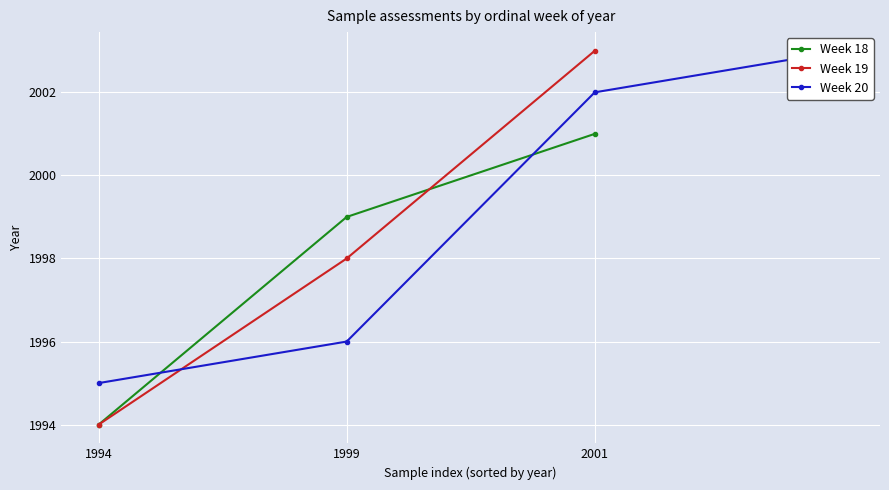

What is the value of the Week 19 point at the 2nd from the left?

1998